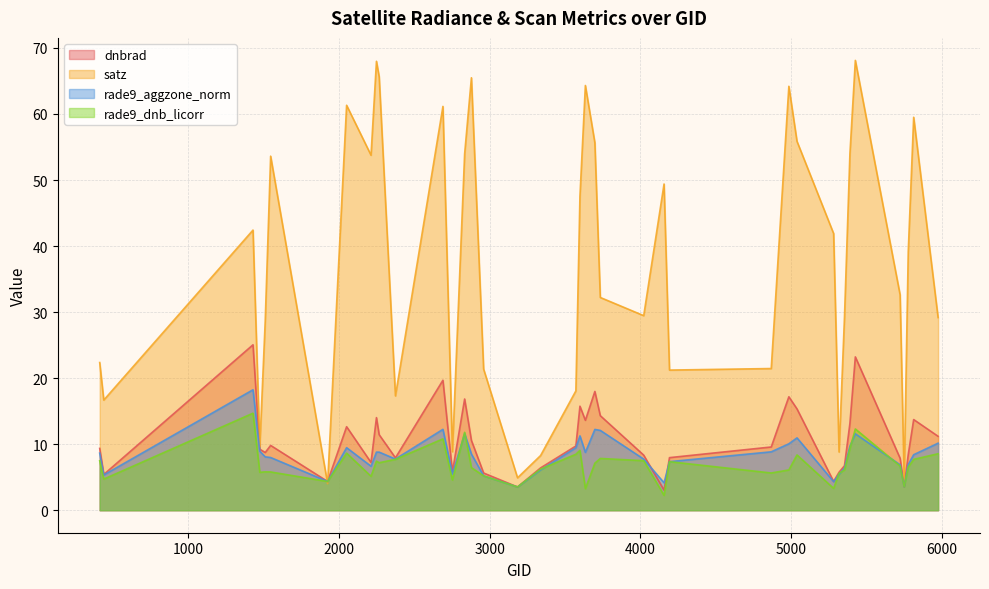

What is the average value of the dnbrad series?

10.6